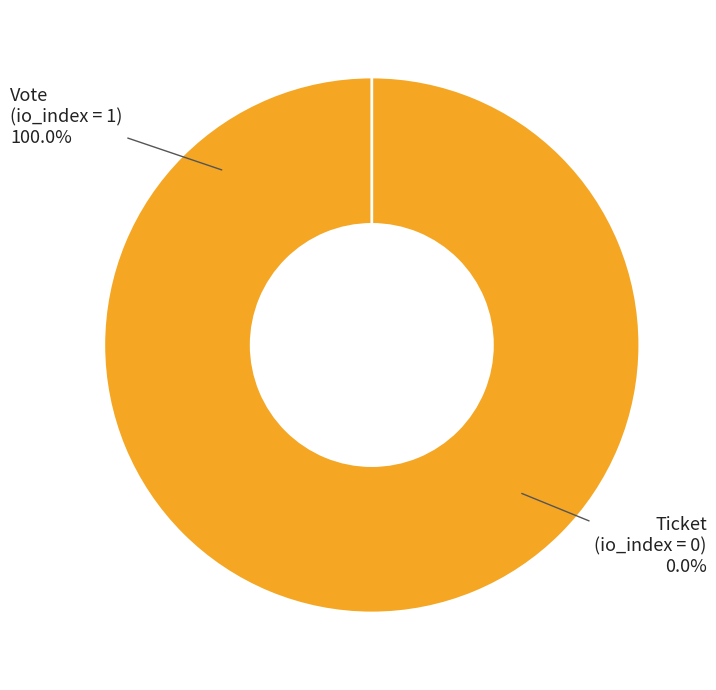

What percentage is the Vote slice, to the nearest percent?

100%